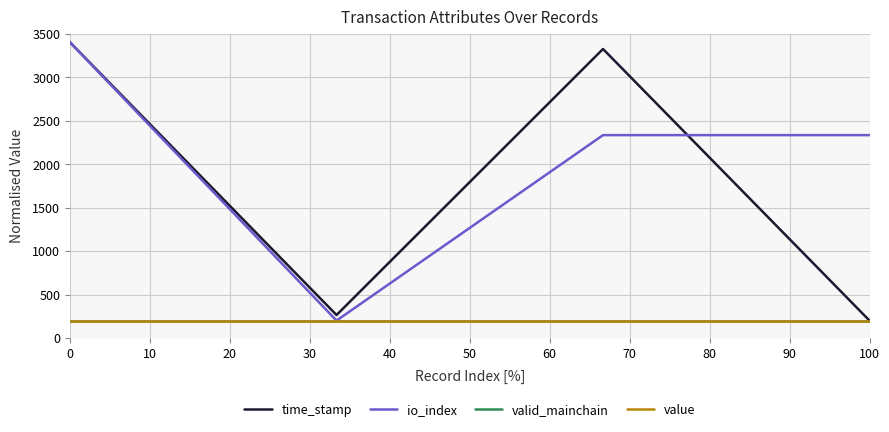

What is the average value of the time_stamp series?

1797.1